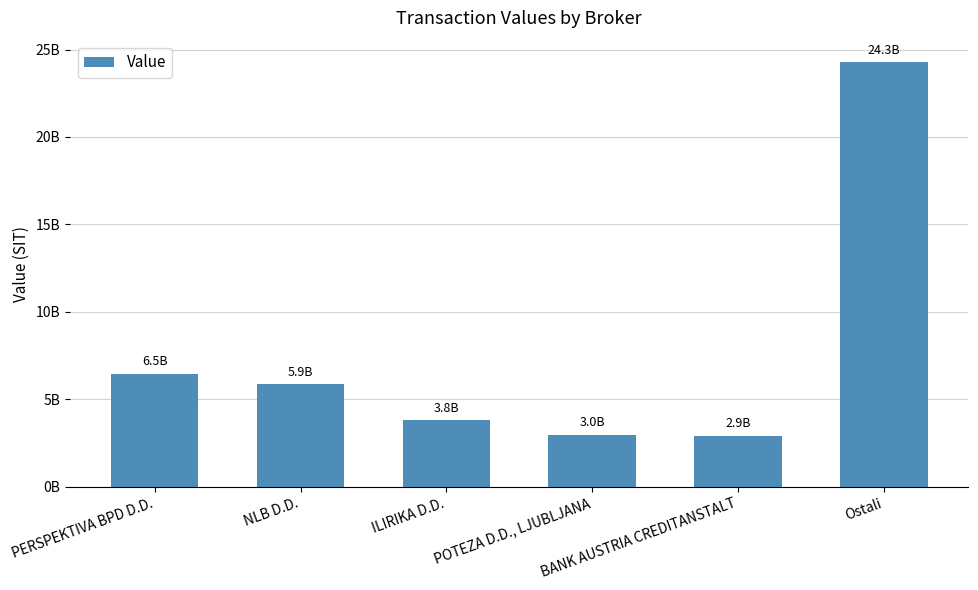

Which has a higher value, ILIRIKA D.D. or BANK AUSTRIA CREDITANSTALT?

ILIRIKA D.D.